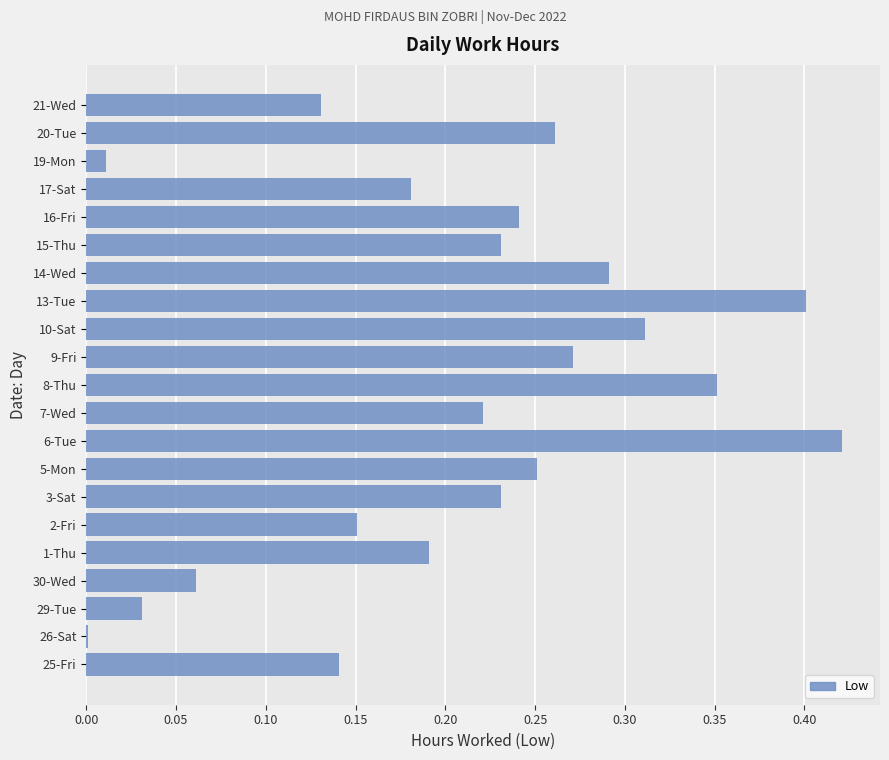

Between 2-Fri and 7-Wed, which is larger?

7-Wed